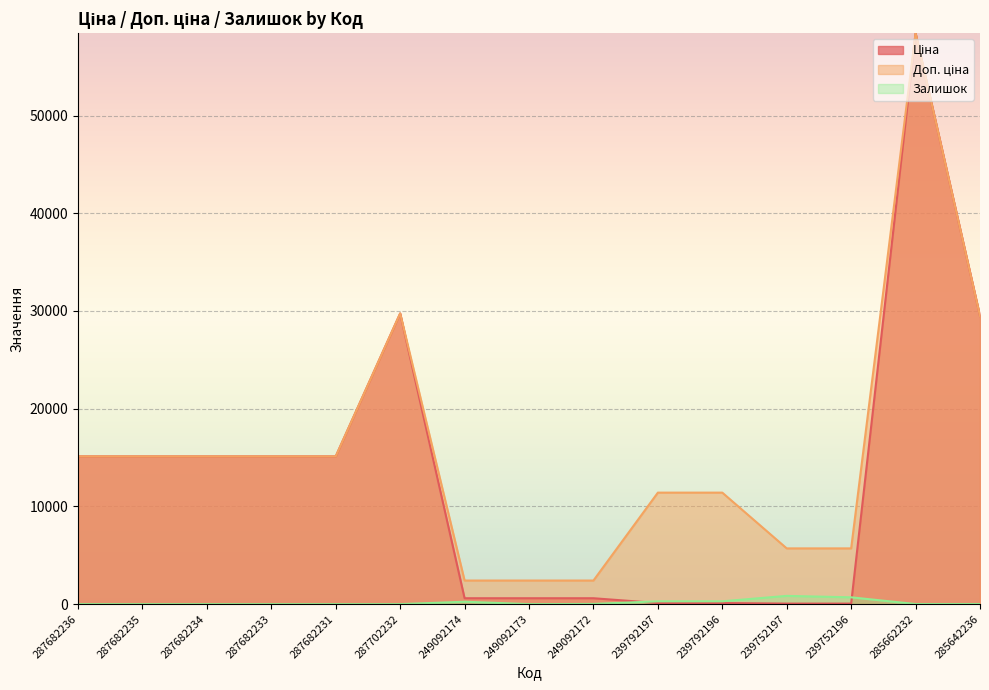

What is the sum of all Залишок values?

2413.0